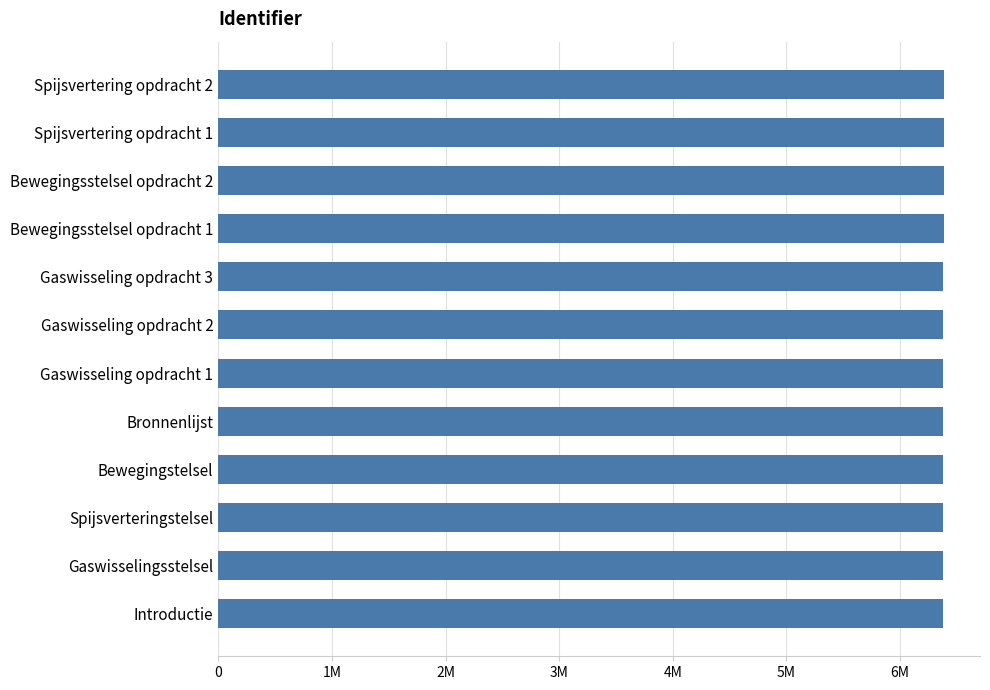

Does the chart contain any negative values?

No